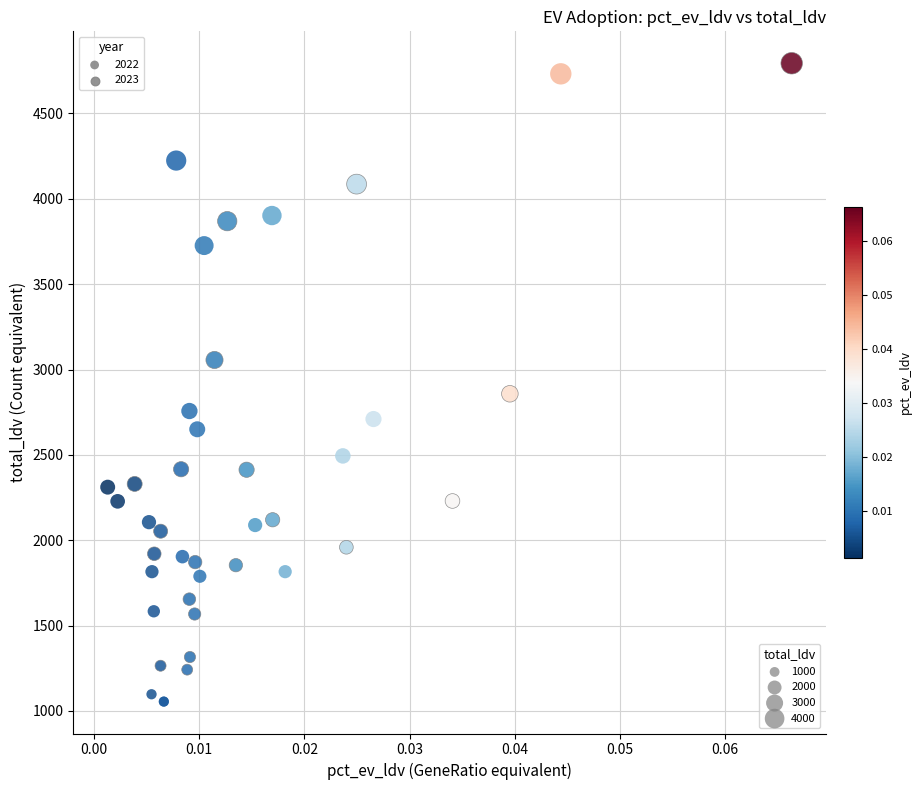

What are all the series names shown in the legend?

2022, 2023